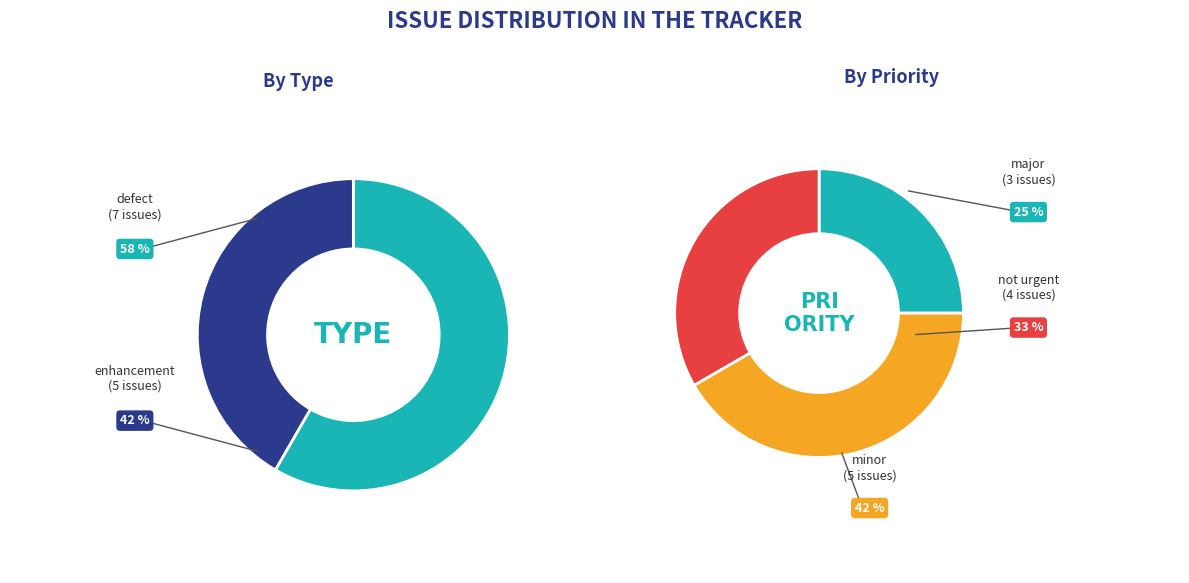

True or false: defect/not urgent accounts for 1% of the total.

False